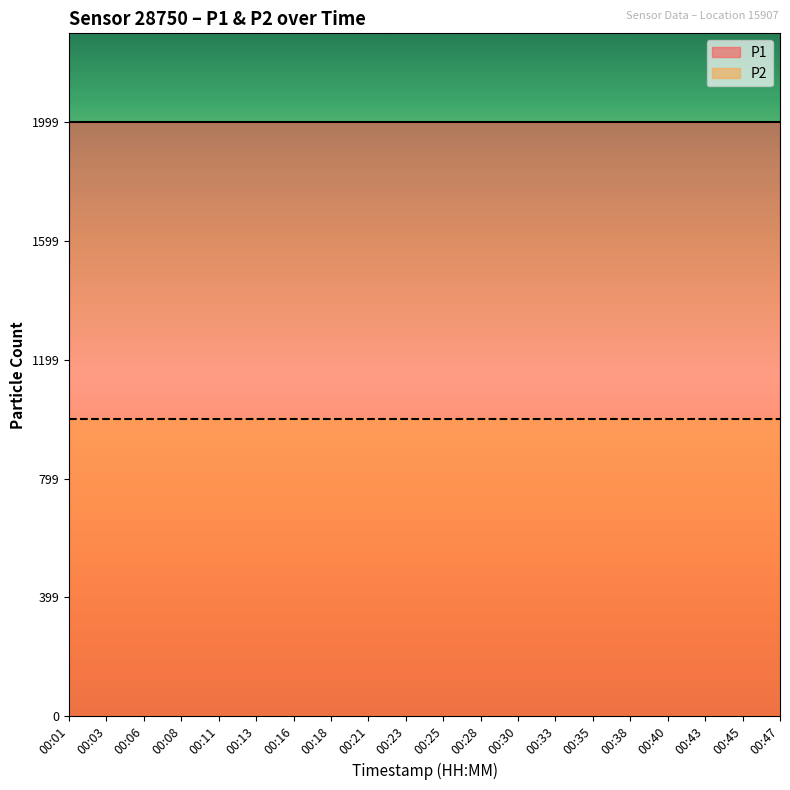

Is it true that P2 equals 1476.2 at 00:23?

False